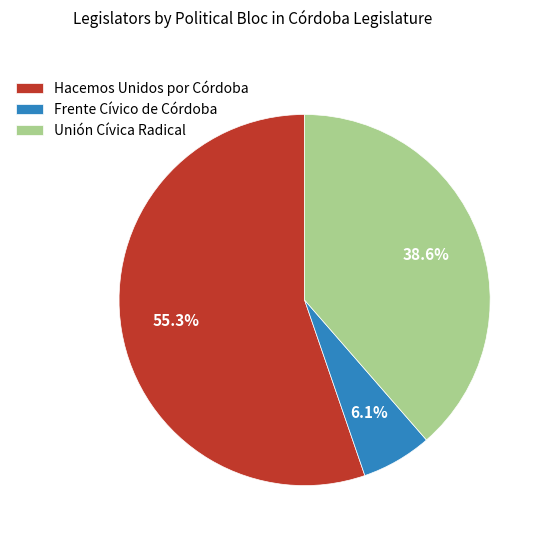

How many slices are in this pie chart?

3